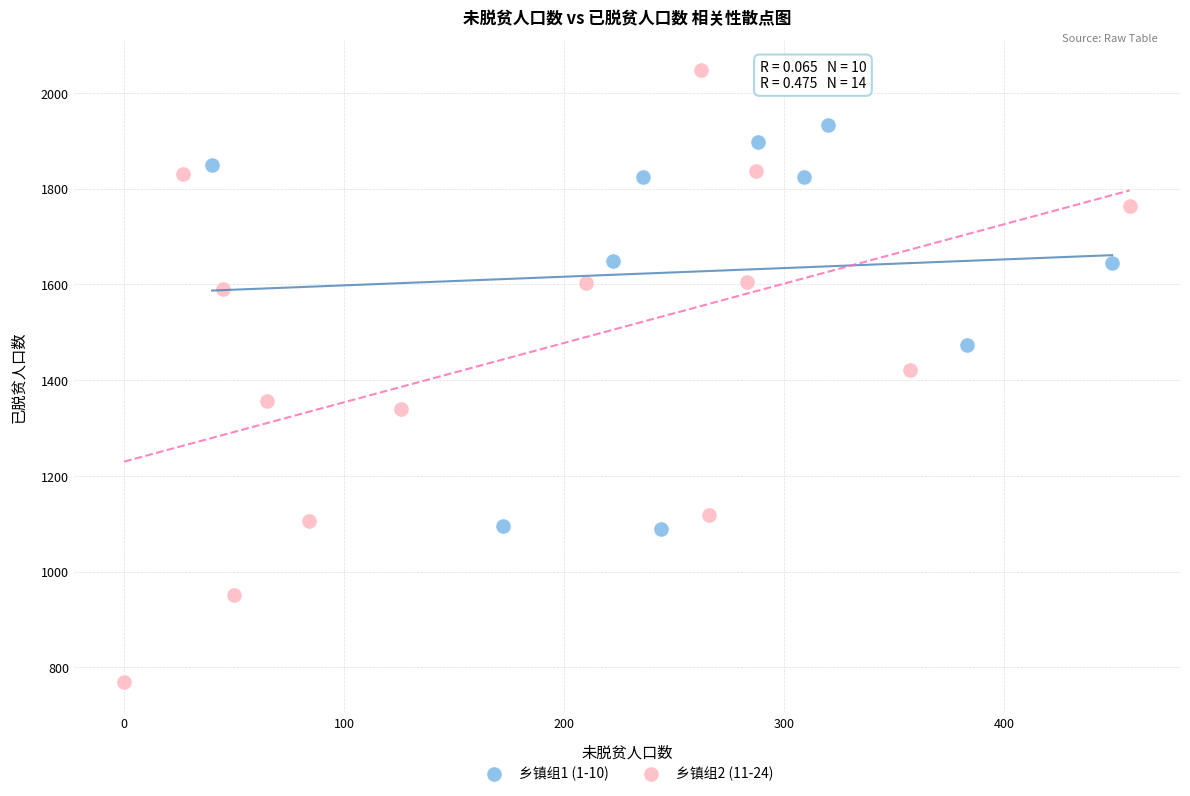

Which series has the largest Y range (max minus min)?

乡镇组2 (11-24)